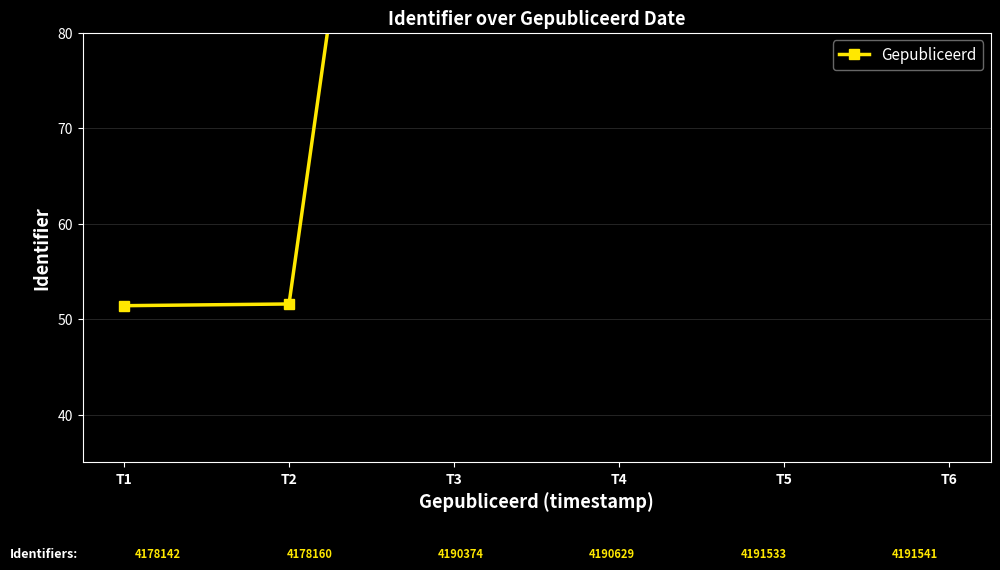

Where does the data first go above 176?

T4